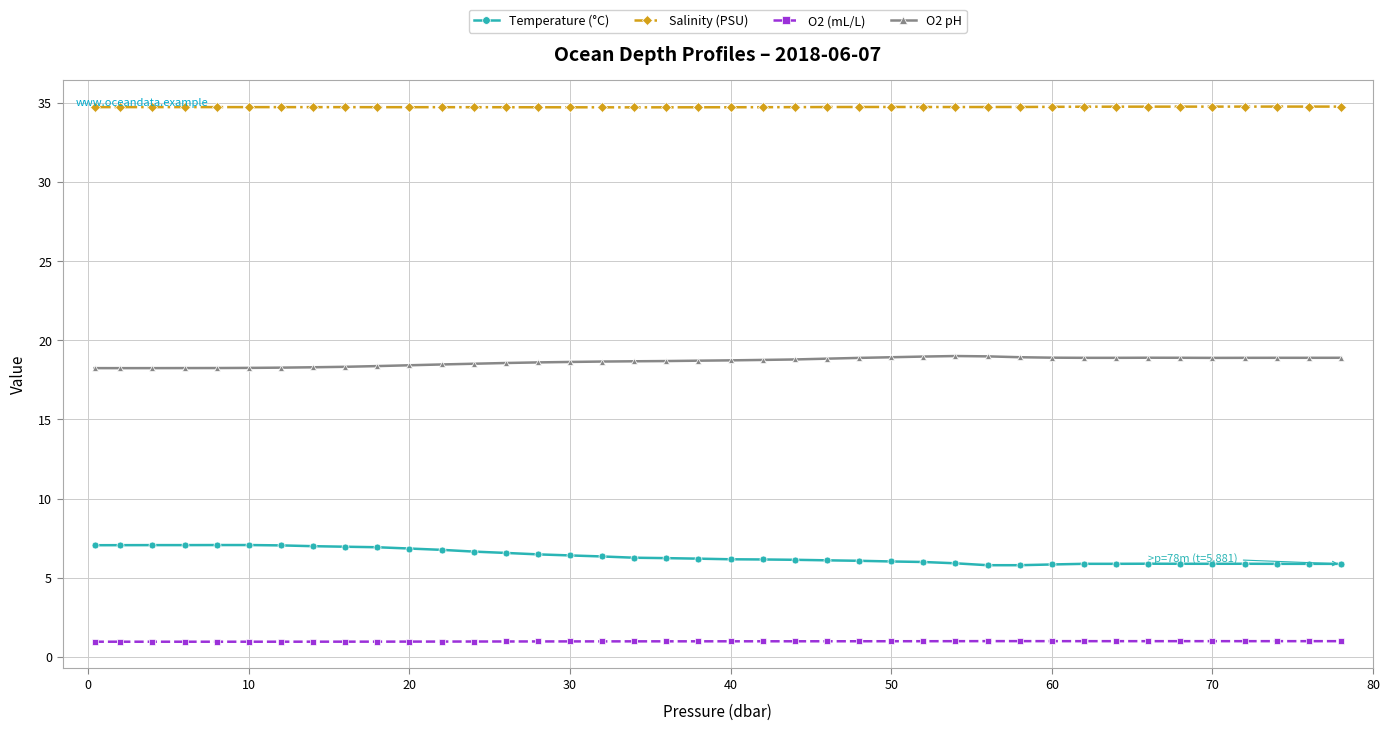

What is the difference between the maximum and minimum values in the Temperature (°C) series?

1.3